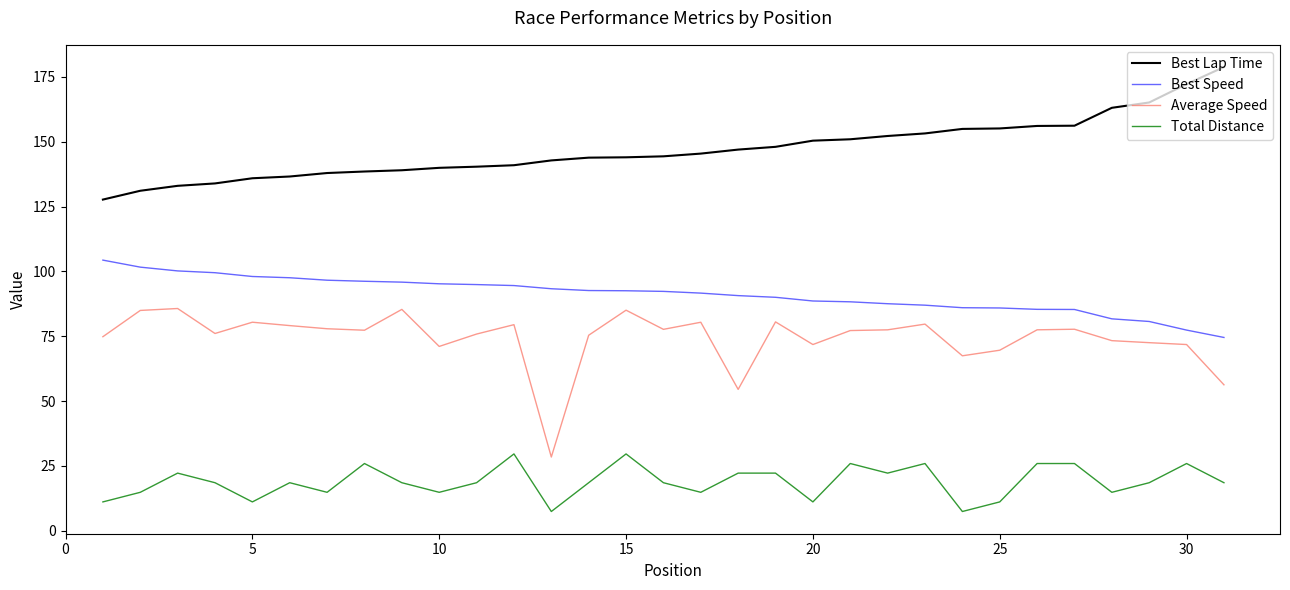

True or false: Total Distance and Best Lap Time intersect in this chart.

False